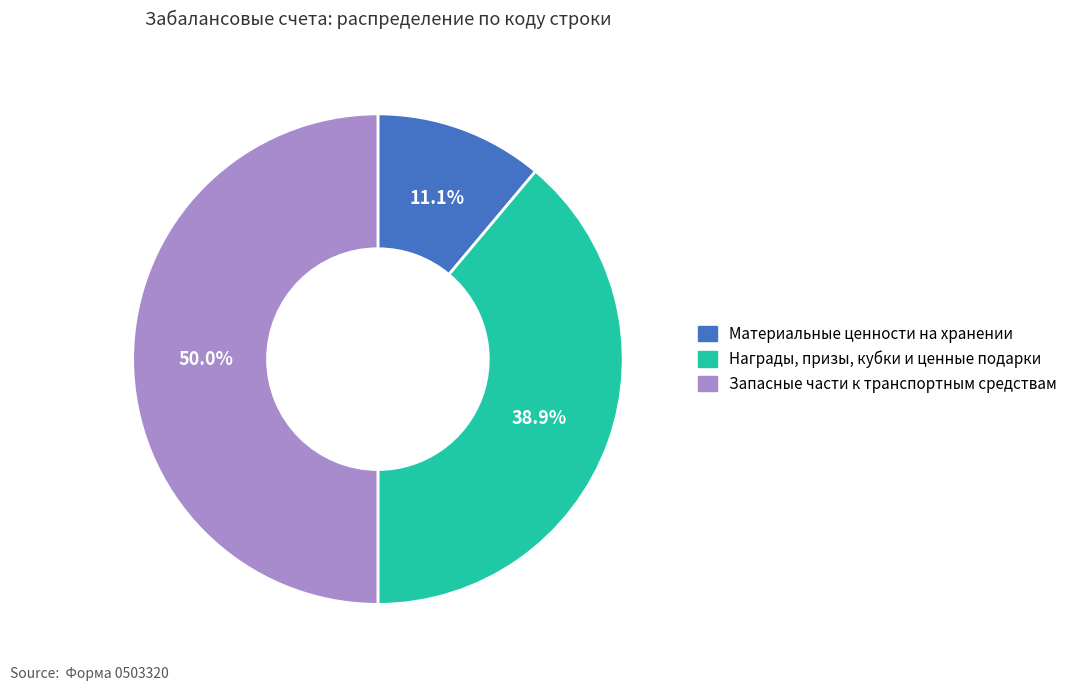

Is Награды, призы, кубки и ценные подарки the majority of the pie?

No